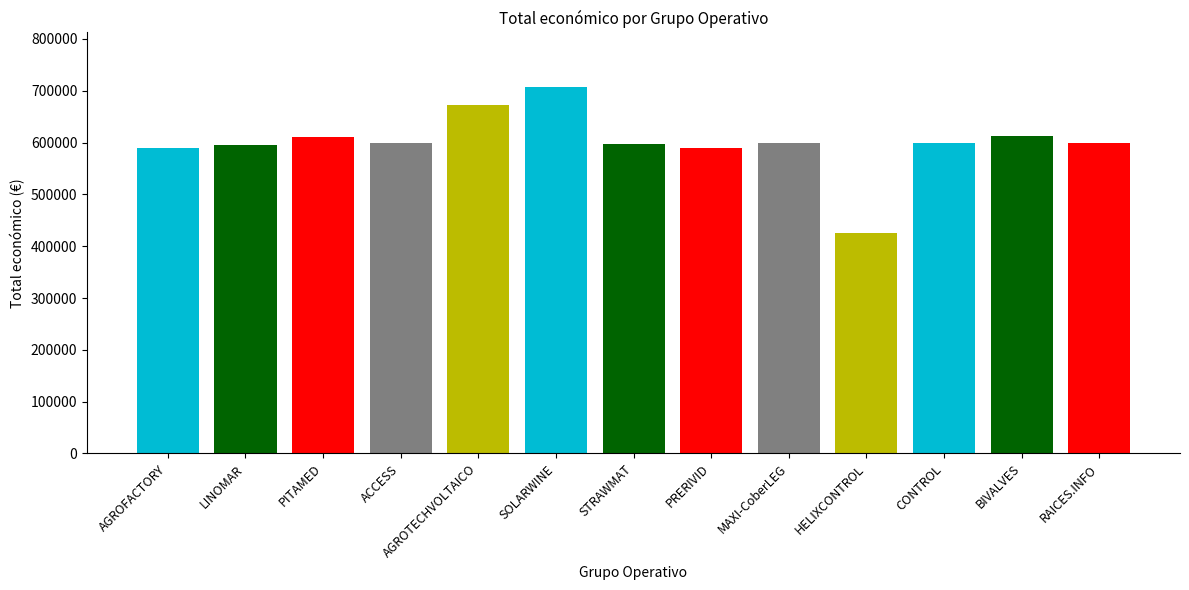

What is the label of the 8th bar from the right?

SOLARWINE